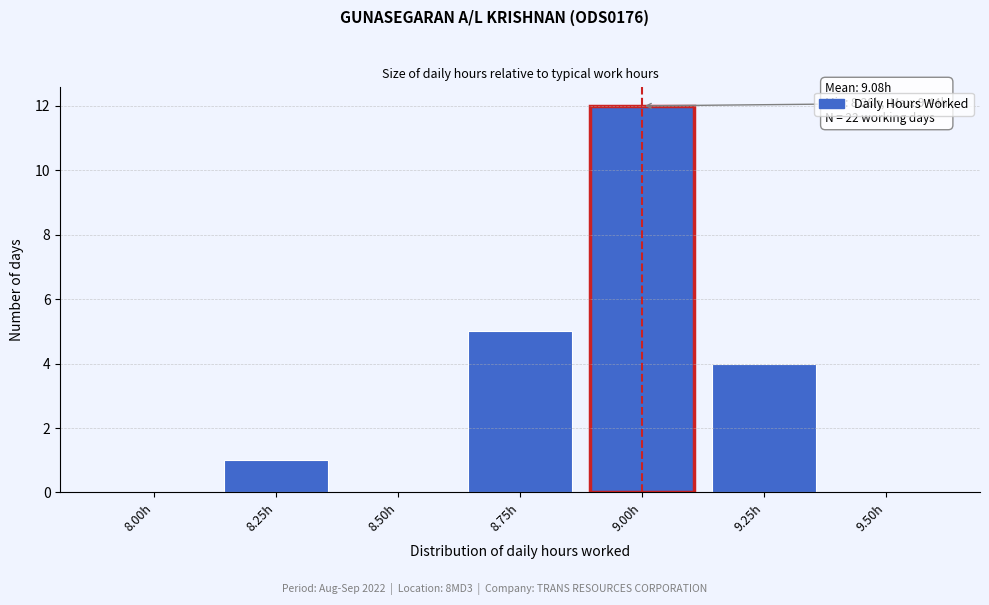

Reading right to left, extract all data points from this chart.

9.50h=0	9.25h=4	9.00h=12	8.75h=5	8.50h=0	8.25h=1	8.00h=0